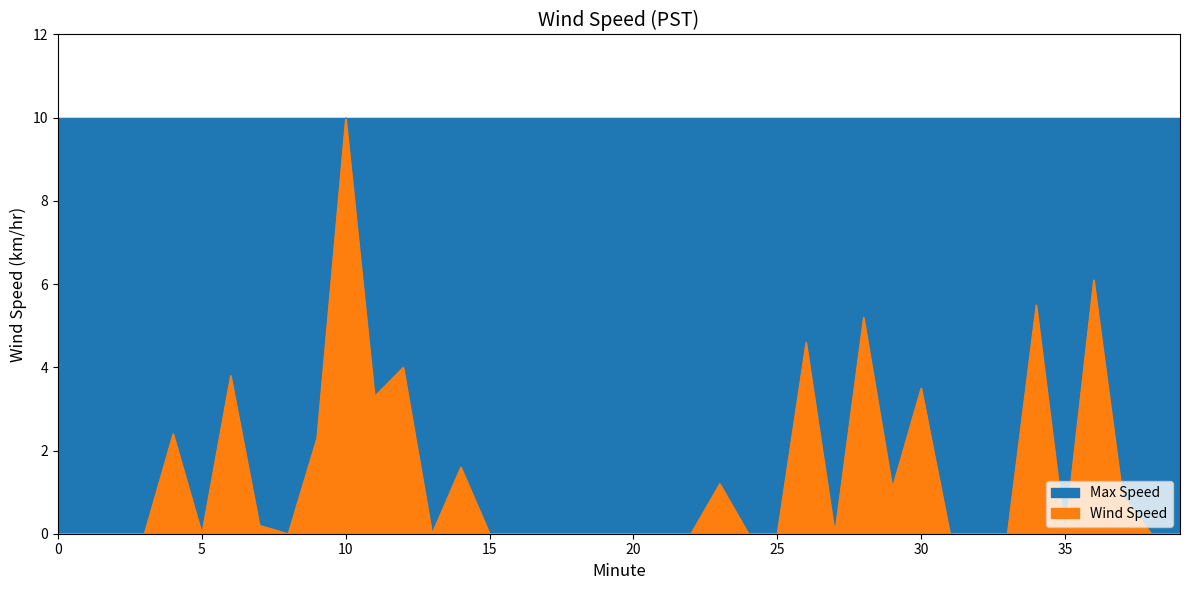

At which label is the value closest to 5?

28